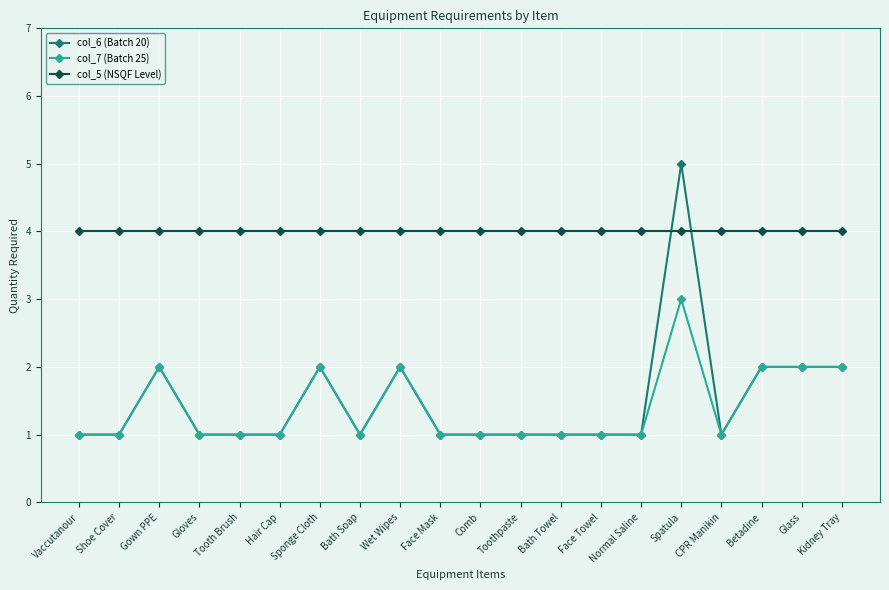

True or false: col_7 (Batch 25) has a value of 0 at Gloves.

False